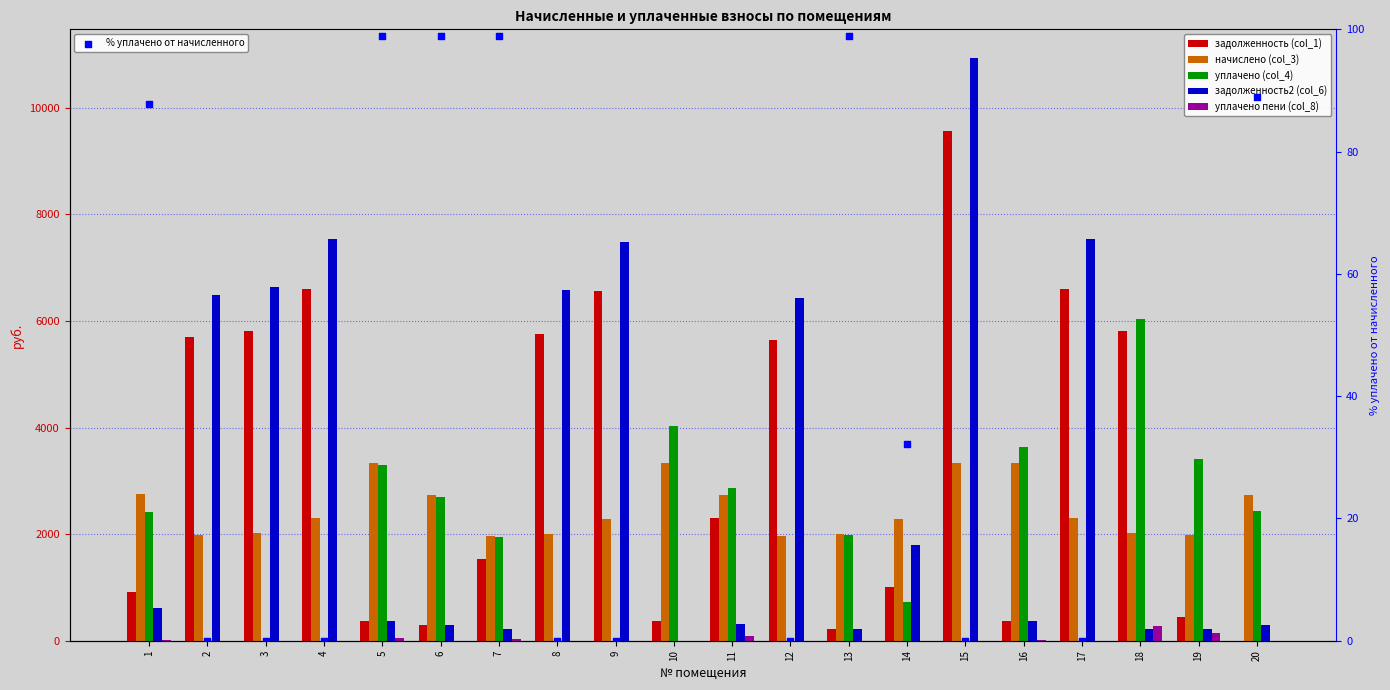

What are all the series names shown in the legend?

задолженность (col_1), начислено (col_3), уплачено (col_4), задолженность2 (col_6), уплачено пени (col_8), % уплачено от начисленного